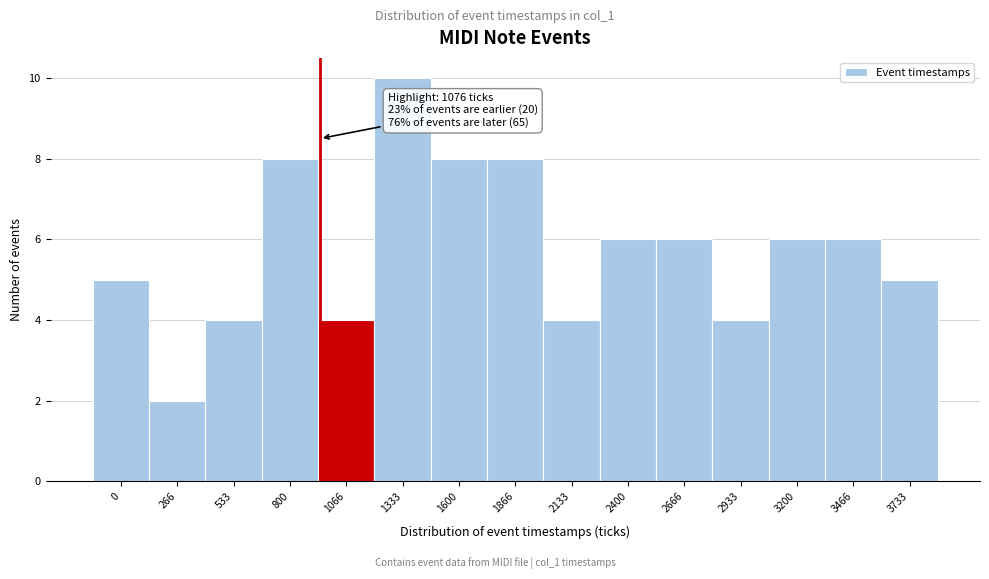

Reading right to left, what are all the values shown in this chart?

5	6	6	4	6	6	4	8	8	10	4	8	4	2	5